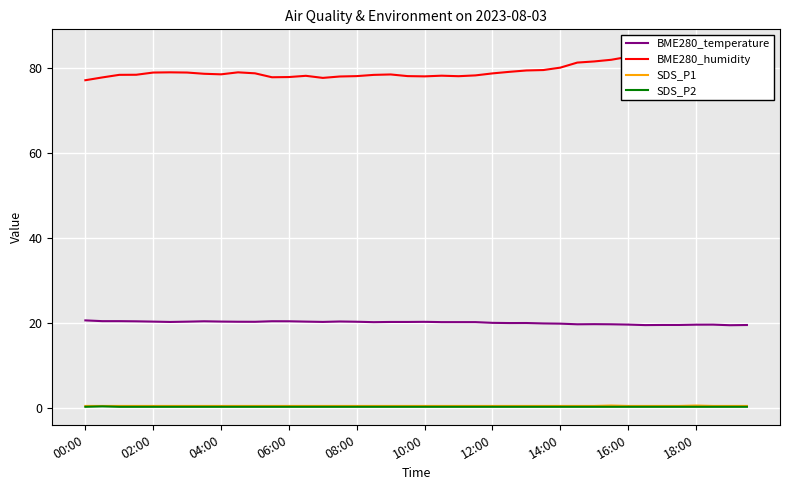

True or false: SDS_P1 and BME280_temperature cross at least once.

False